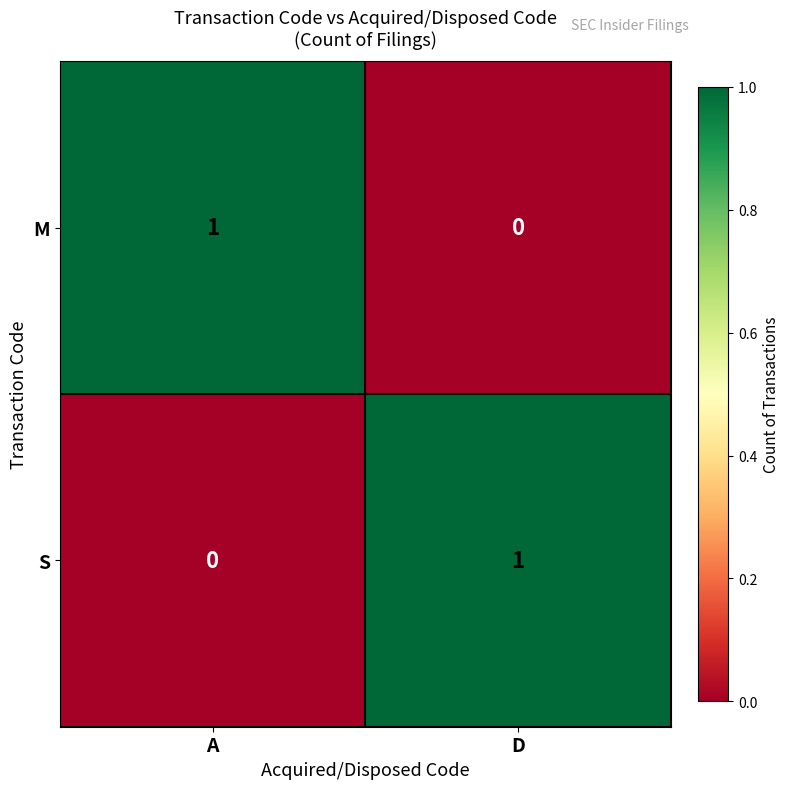

The value of S at A is -1. True or false?

False